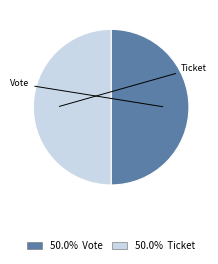

What is the smallest slice in the pie chart?

Ticket